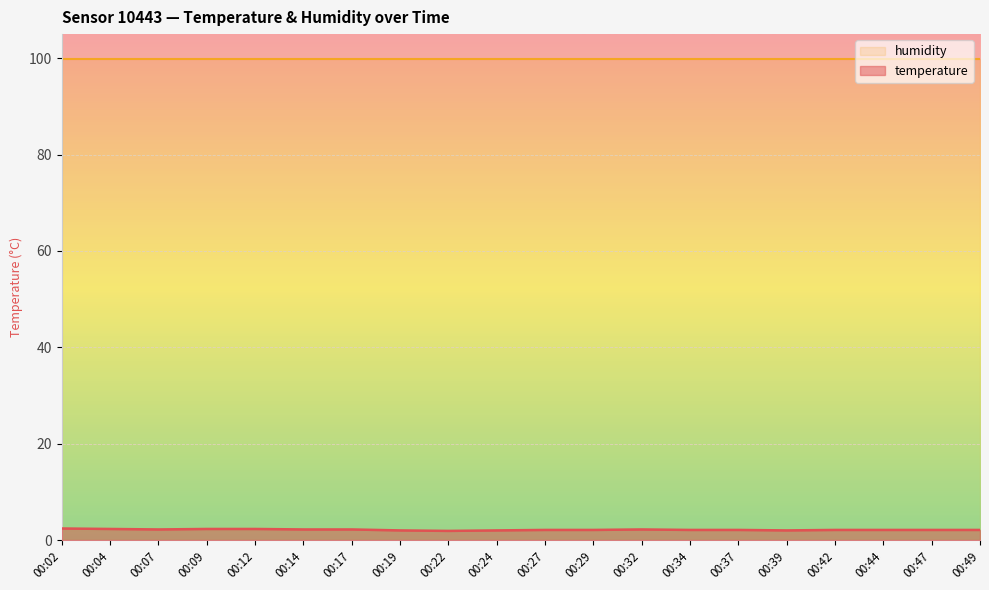

List the labels in order of value, largest first.

00:02, 00:04, 00:09, 00:12, 00:07, 00:14, 00:17, 00:32, 00:27, 00:29, 00:34, 00:37, 00:42, 00:44, 00:47, 00:49, 00:19, 00:24, 00:39, 00:22